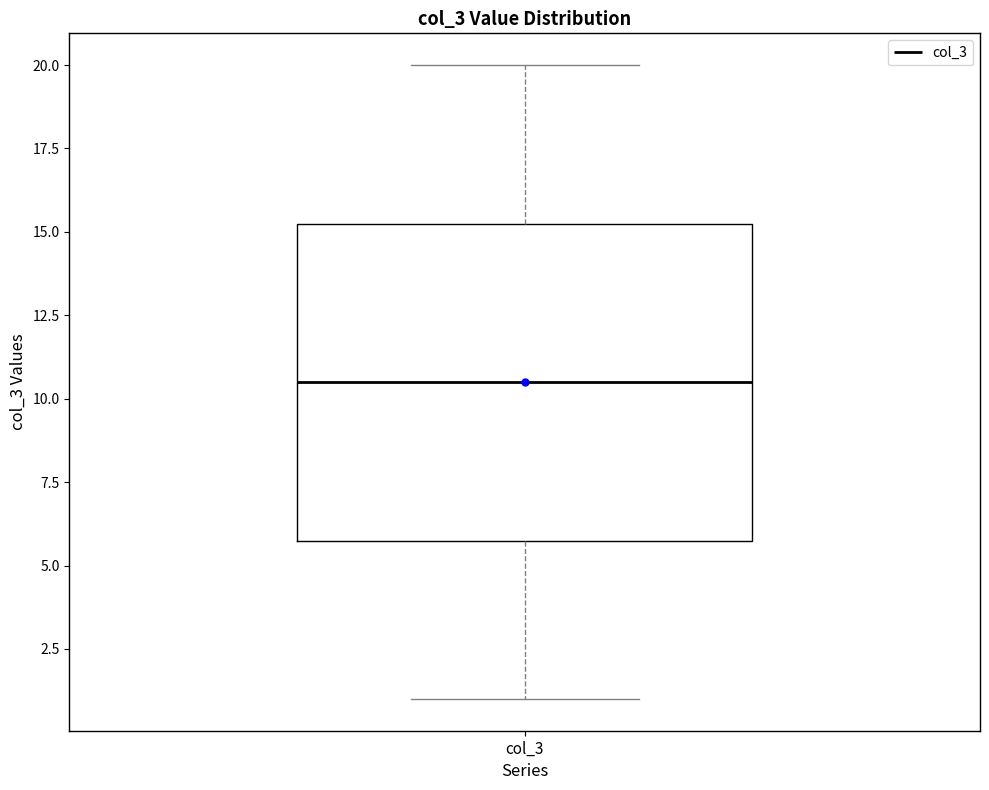

Where is the lower edge of the box for col_3 on the y-axis? The values are not printed on the chart, so give them approximately, as read against the axis.

6.0